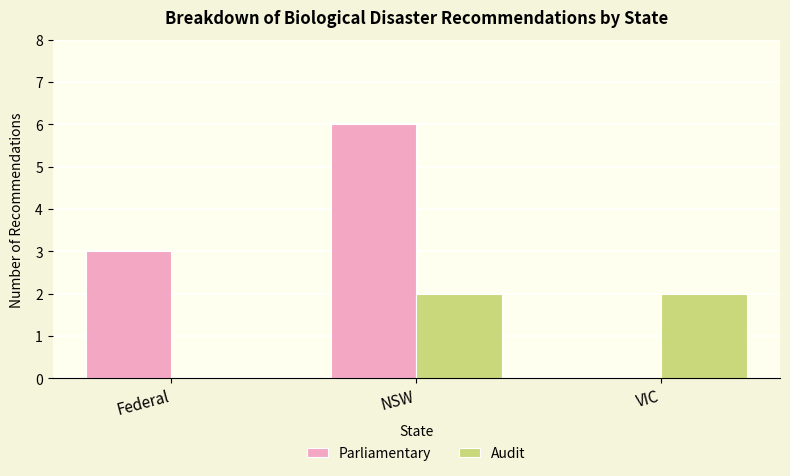

Which category has the highest value in the Parliamentary series?

NSW